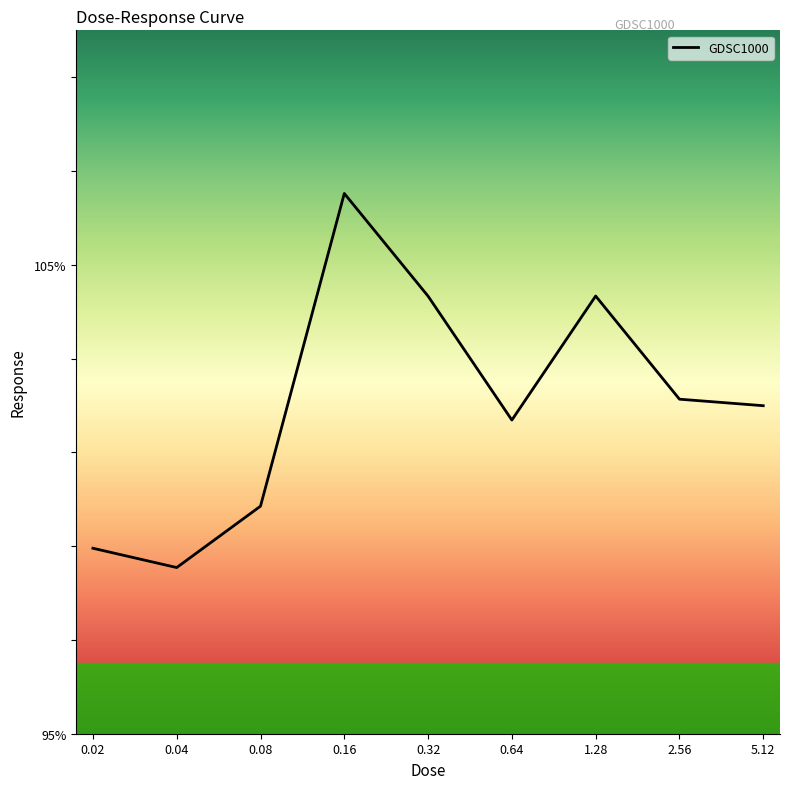

Where is the data nearest to the value 102?

5.12